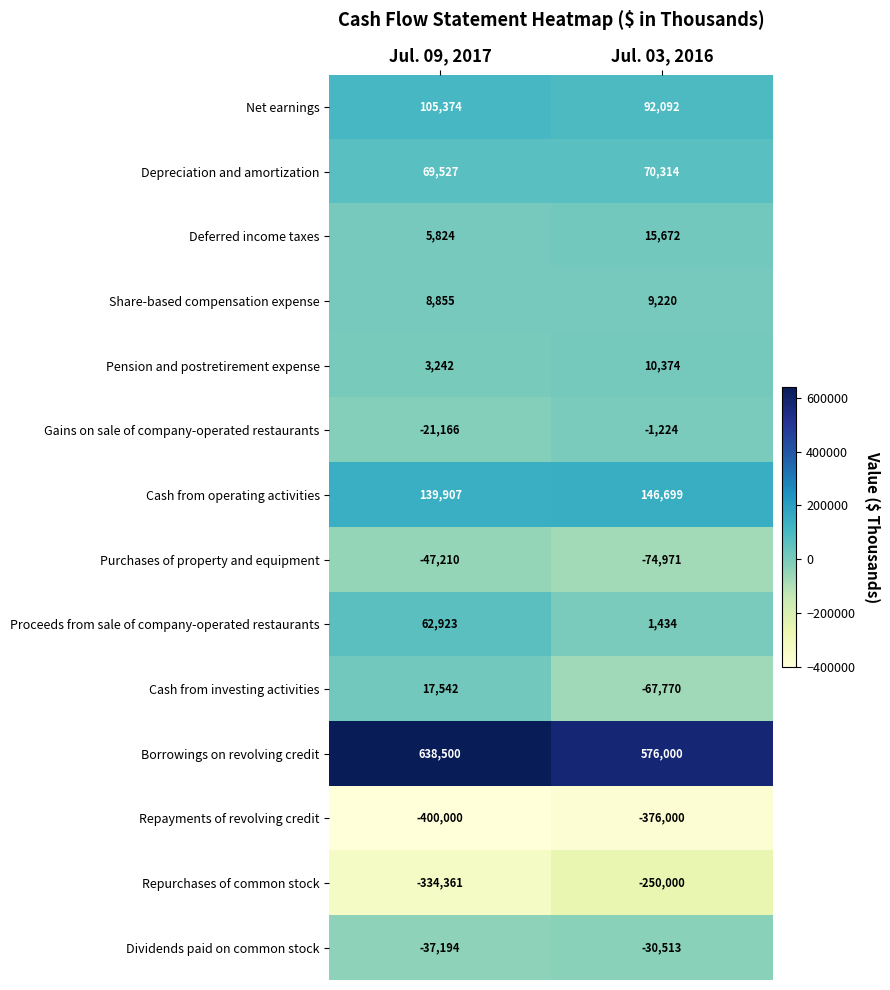

Reading left to right, extract all data points from this chart.

Net earnings: 105374	92092
Depreciation and amortization: 69527	70314
Deferred income taxes: 5824	15672
Share-based compensation expense: 8855	9220
Pension and postretirement expense: 3242	10374
Gains on sale of company-operated restaurants: -21166	-1224
Cash from operating activities: 139907	146699
Purchases of property and equipment: -47210	-74971
Proceeds from sale of company-operated restaurants: 62923	1434
Cash from investing activities: 17542	-67770
Borrowings on revolving credit: 638500	576000
Repayments of revolving credit: -400000	-376000
Repurchases of common stock: -334361	-250000
Dividends paid on common stock: -37194	-30513